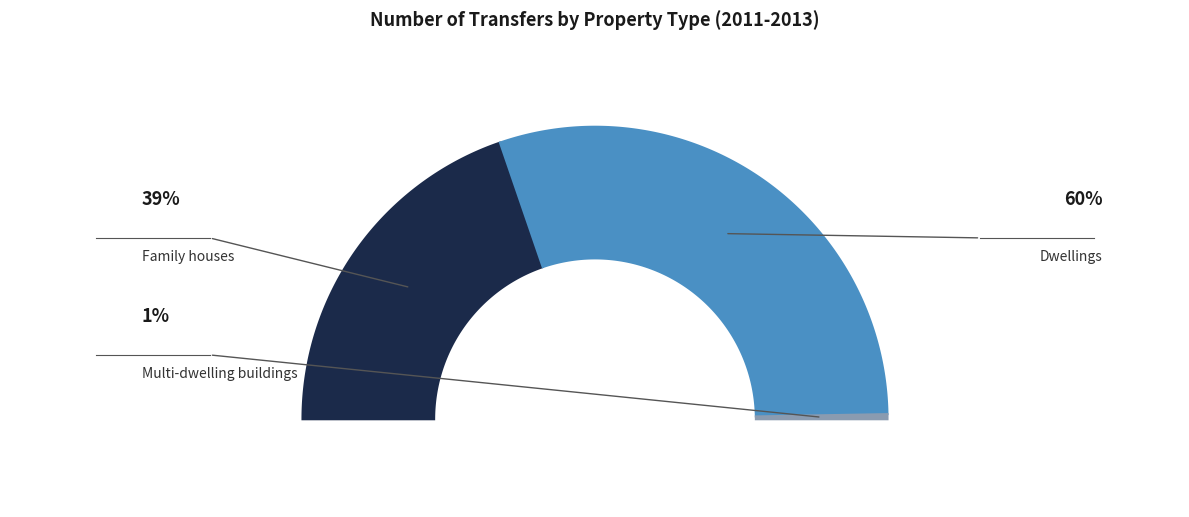

What is the total percentage of Family houses and Dwellings?

99.4%